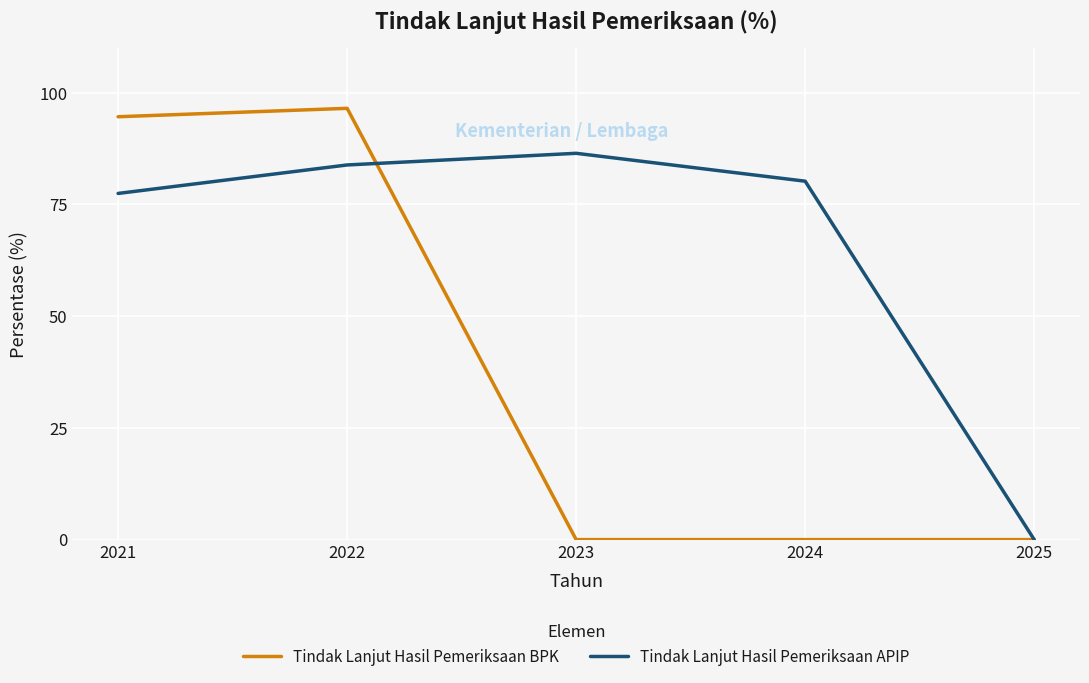

Is the value of Tindak Lanjut Hasil Pemeriksaan BPK at 2021 greater than the value of Tindak Lanjut Hasil Pemeriksaan APIP at 2023?

Yes